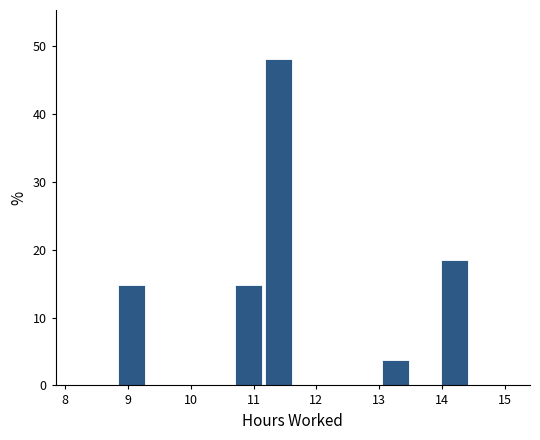

Reading left to right, transcribe this chart: for each bar, give the range it covers on the x-axis and its height. Neither the bar edges nor the heights are printed on the chart, so give them approximately, as read against the axes.

8.4 to 8.8: 0
8.8 to 9.3: 15
9.3 to 9.8: 0
9.8 to 10.2: 0
10.2 to 10.7: 0
10.7 to 11.2: 15
11.2 to 11.6: 48
11.6 to 12.1: 0
12.1 to 12.6: 0
12.6 to 13.0: 0
13.0 to 13.5: 4
13.5 to 14.0: 0
14.0 to 14.4: 19
14.4 to 14.9: 0